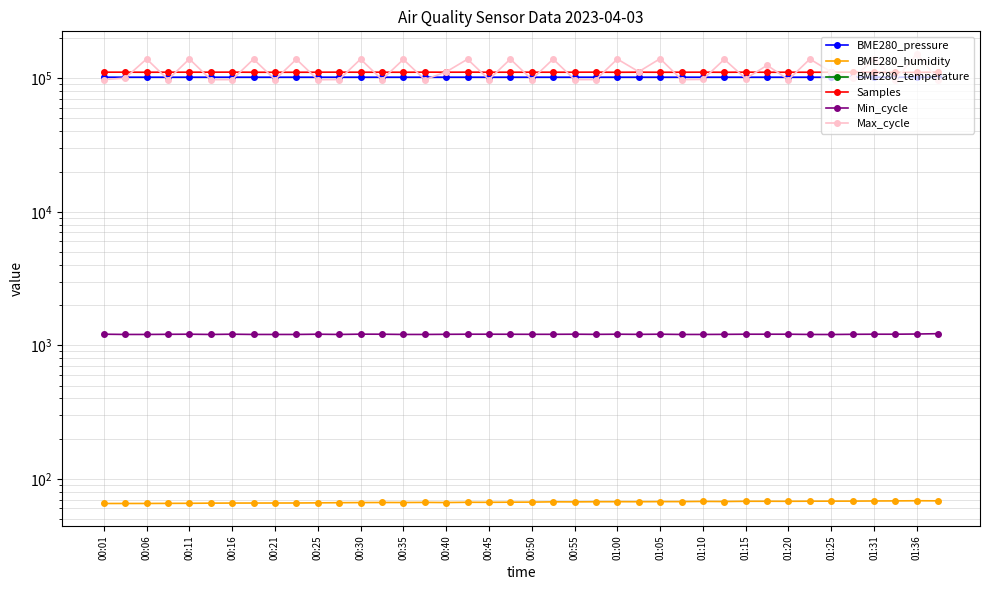

What is the value of the Min_cycle point at the 36th from the left?

1209.0